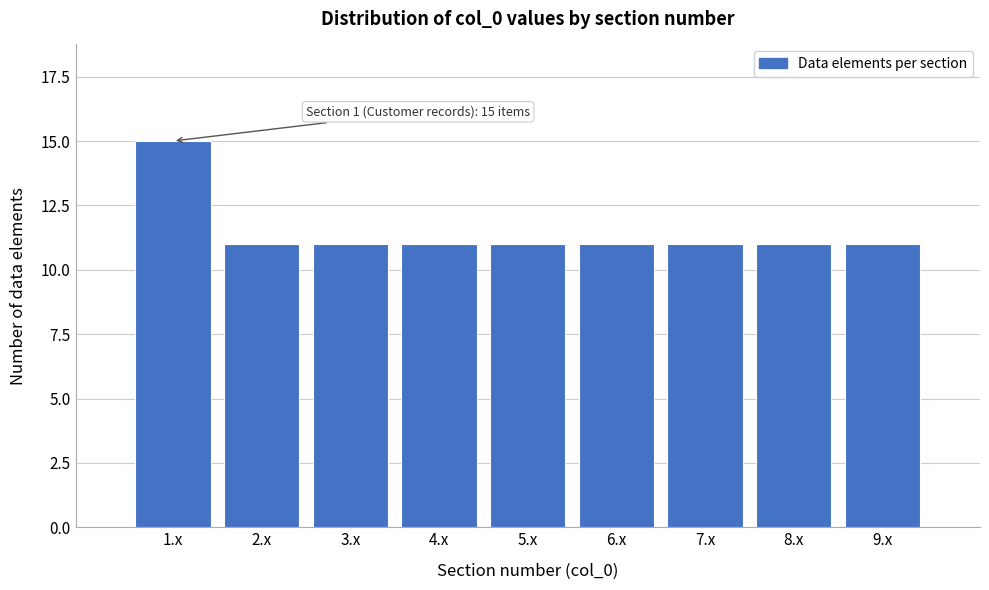

Reading left to right, transcribe all the data shown in this chart.

1.x=15	2.x=11	3.x=11	4.x=11	5.x=11	6.x=11	7.x=11	8.x=11	9.x=11